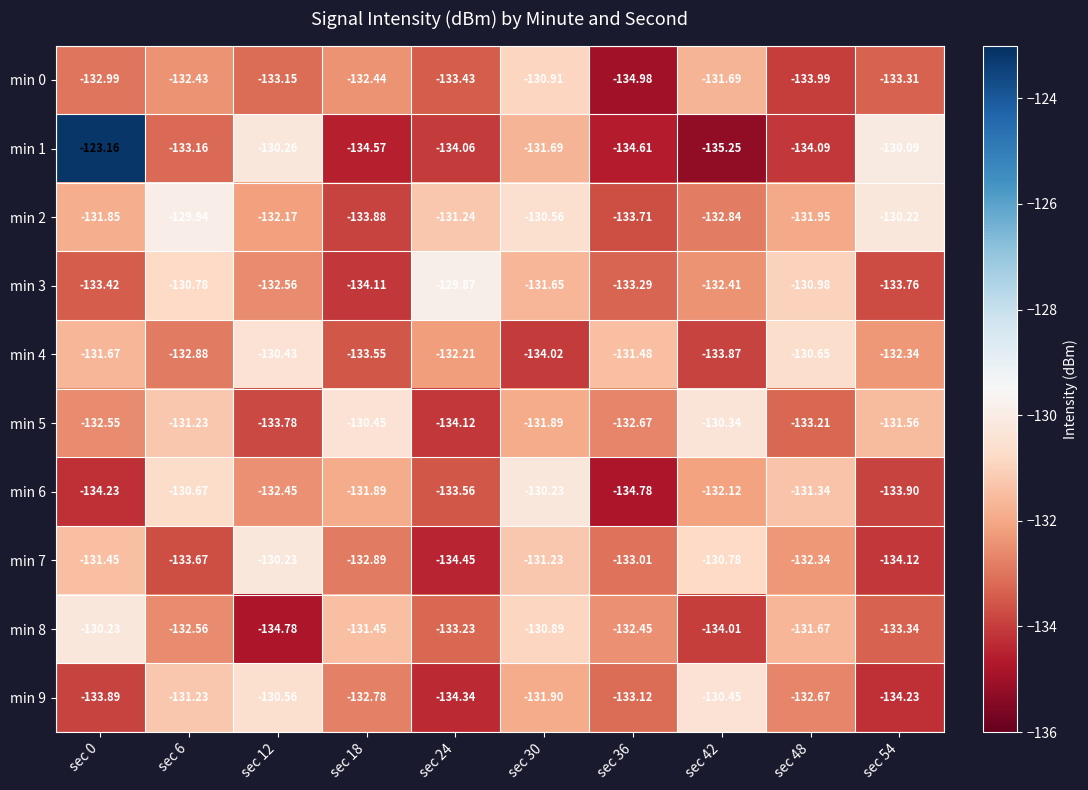

Is the value of min 0 at sec 48 greater than the value of min 5 at sec 0?

No